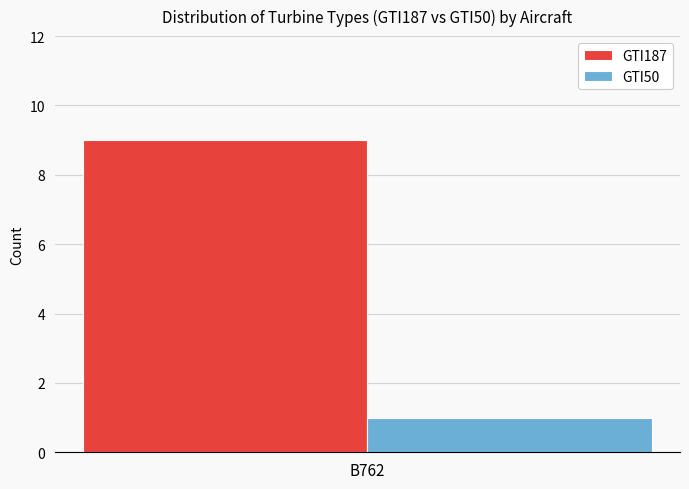

Which series has the largest range (max minus min)?

GTI187